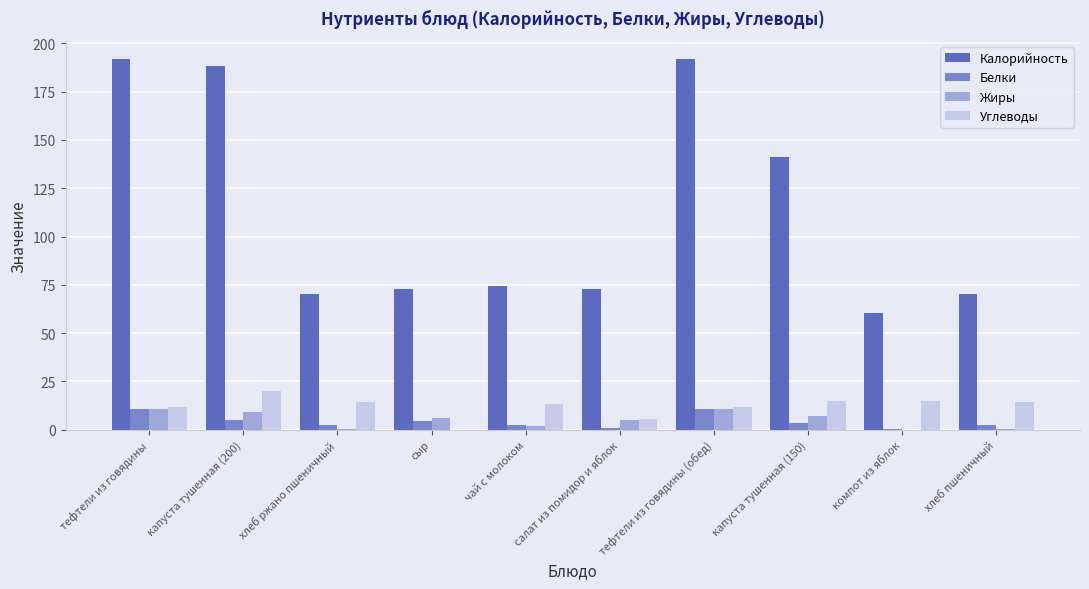

Which series has the largest total across all categories?

Калорийность